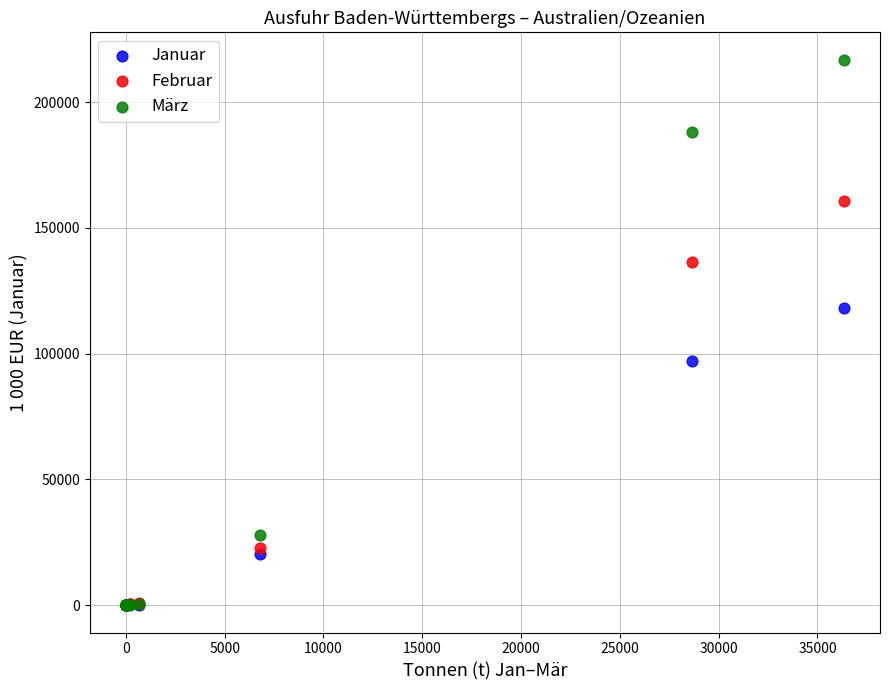

Which series has the widest spread of Y values?

März